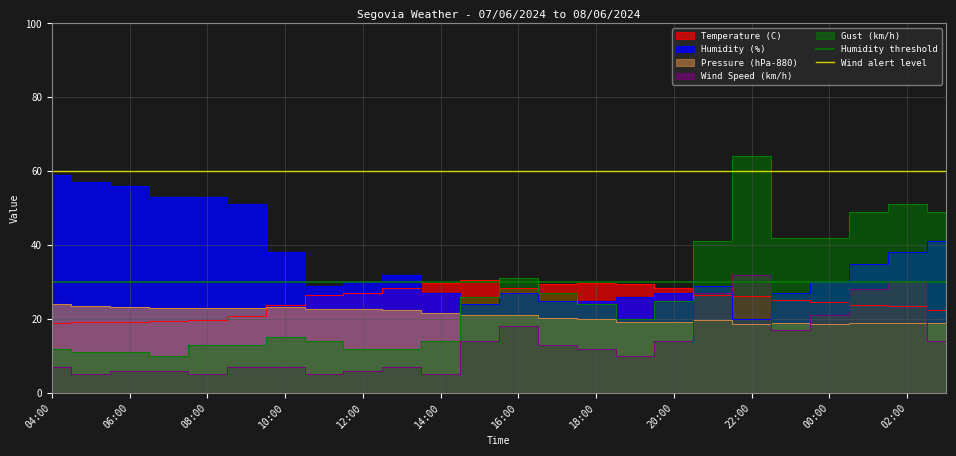

True or false: Wind alert level has a value of 96 at 06:00.

False